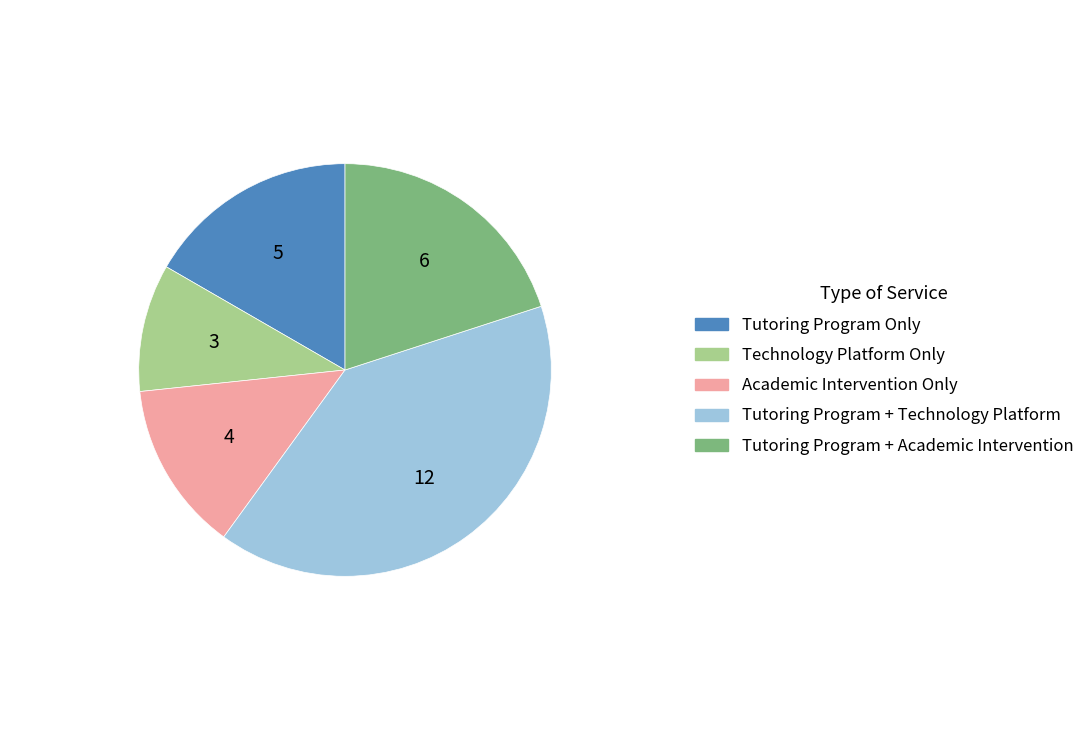

What is the smallest slice in the pie chart?

Technology Platform Only